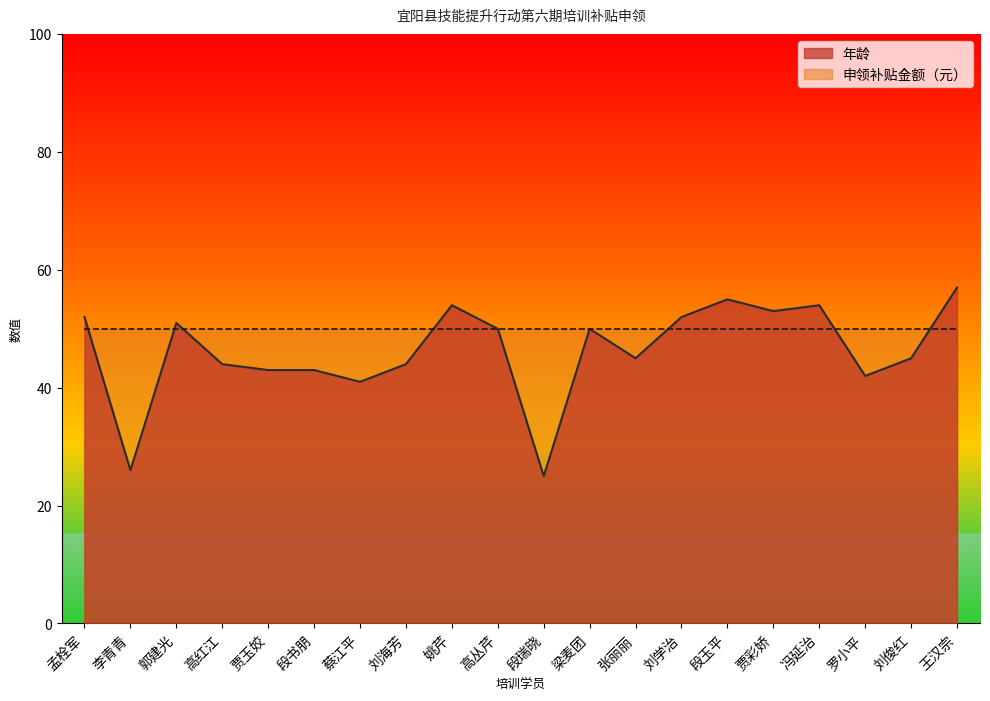

What value does the data have at 段瑞晓?

25